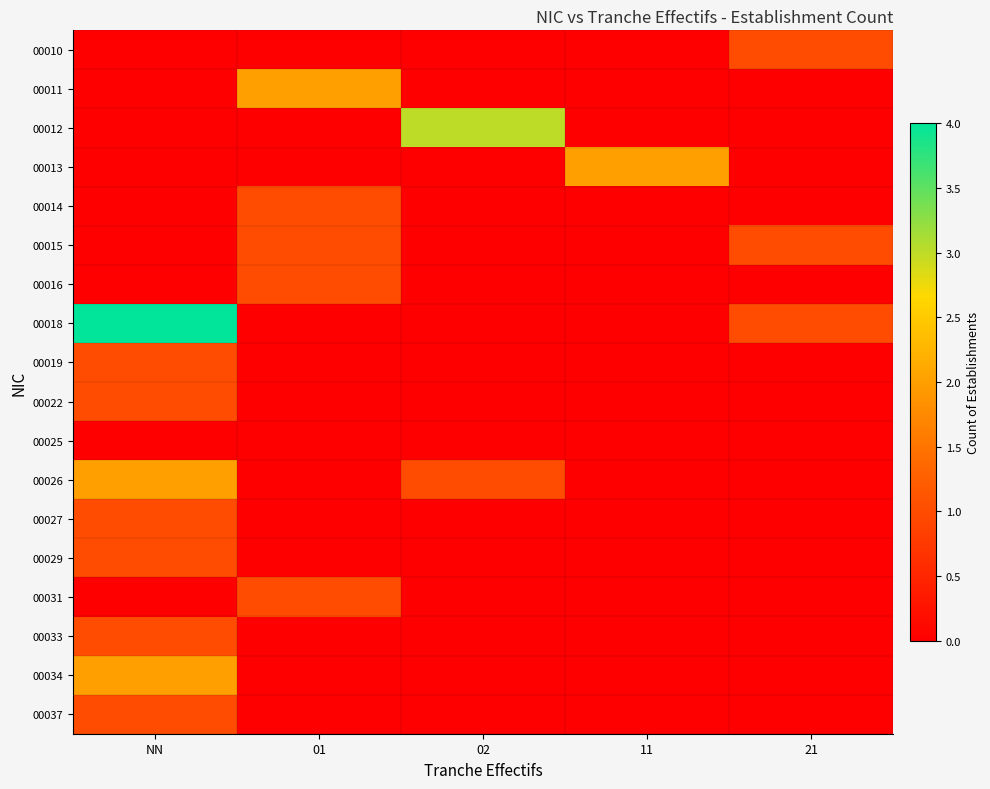

At how many categories does at least one series exceed 3?

1